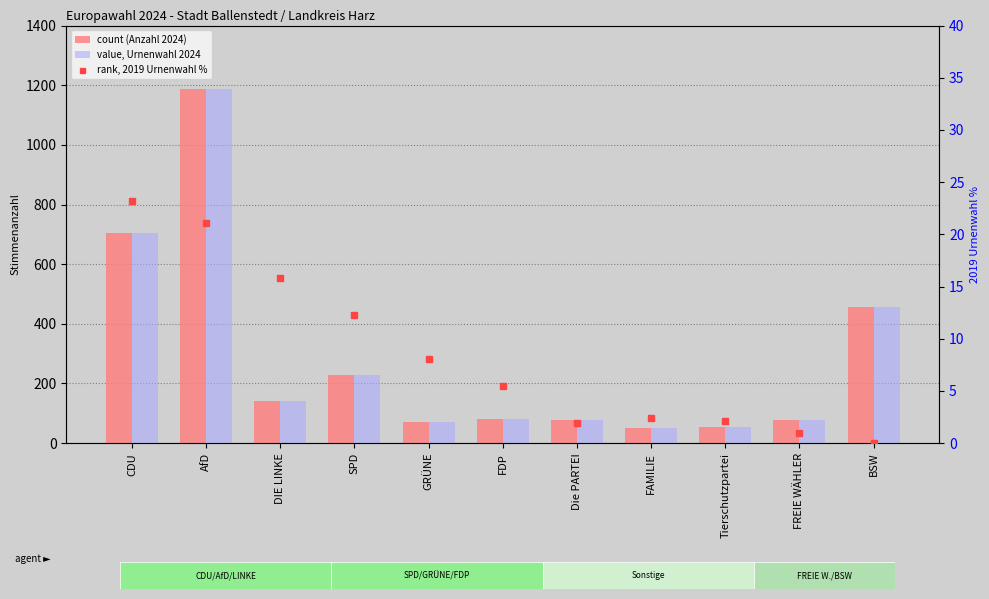

Reading left to right, transcribe all the data shown in this chart.

count (Anzahl 2024): CDU=705.0	AfD=1188.0	DIE LINKE=140.0	SPD=227.0	GRÜNE=72.0	FDP=81.0	Die PARTEI=77.0	FAMILIE=50.0	Tierschutzpartei=54.0	FREIE WÄHLER=78.0	BSW=455.0
value, Urnenwahl 2024: CDU=705.0	AfD=1188.0	DIE LINKE=140.0	SPD=227.0	GRÜNE=72.0	FDP=81.0	Die PARTEI=77.0	FAMILIE=50.0	Tierschutzpartei=54.0	FREIE WÄHLER=78.0	BSW=455.0
rank, 2019 Urnenwahl %: CDU=23.2	AfD=21.1	DIE LINKE=15.8	SPD=12.3	GRÜNE=8.1	FDP=5.5	Die PARTEI=1.9	FAMILIE=2.4	Tierschutzpartei=2.1	FREIE WÄHLER=1.0	BSW=0.0